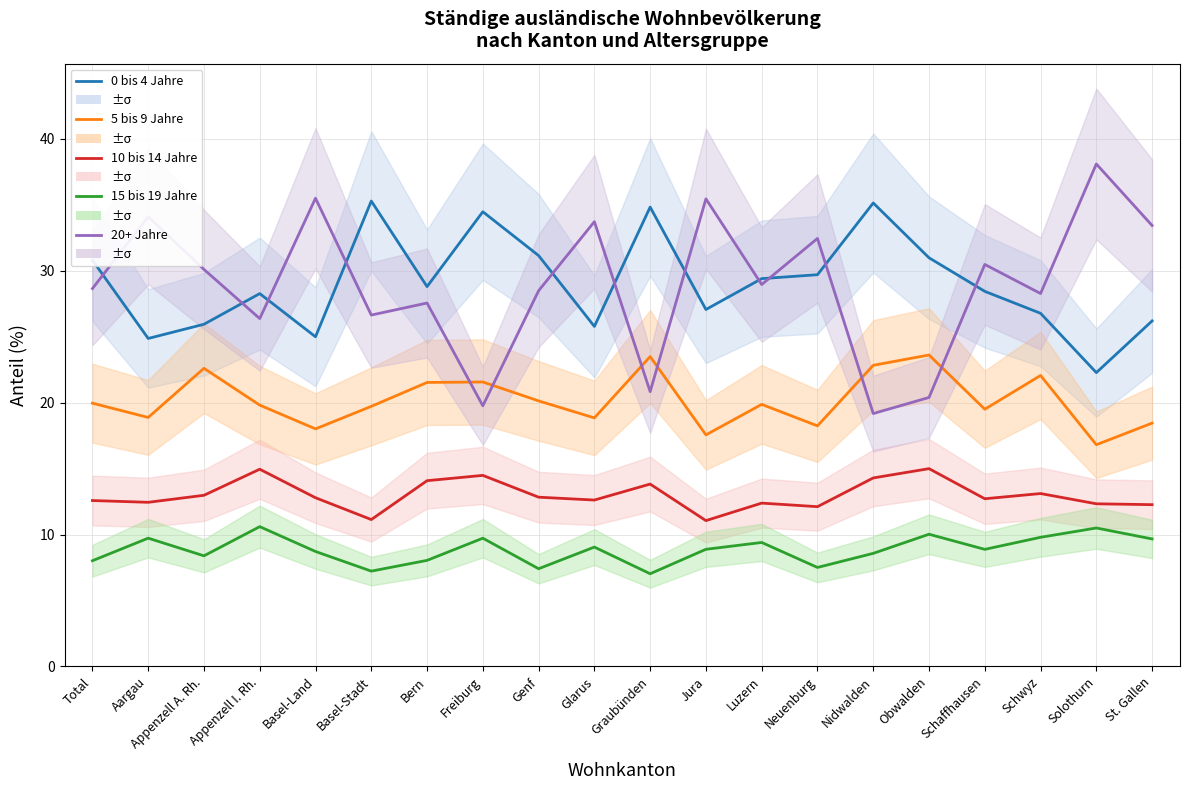

What position from the right is Solothurn?

2